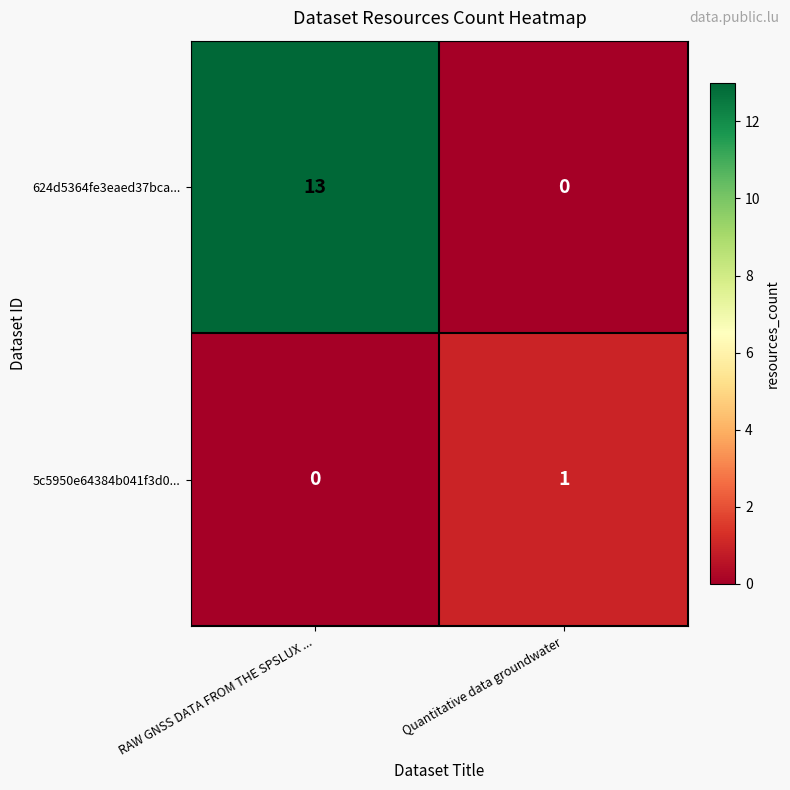

True or false: 5c5950e64384b041f3d0... has a value of 2 at Quantitative data groundwater.

False